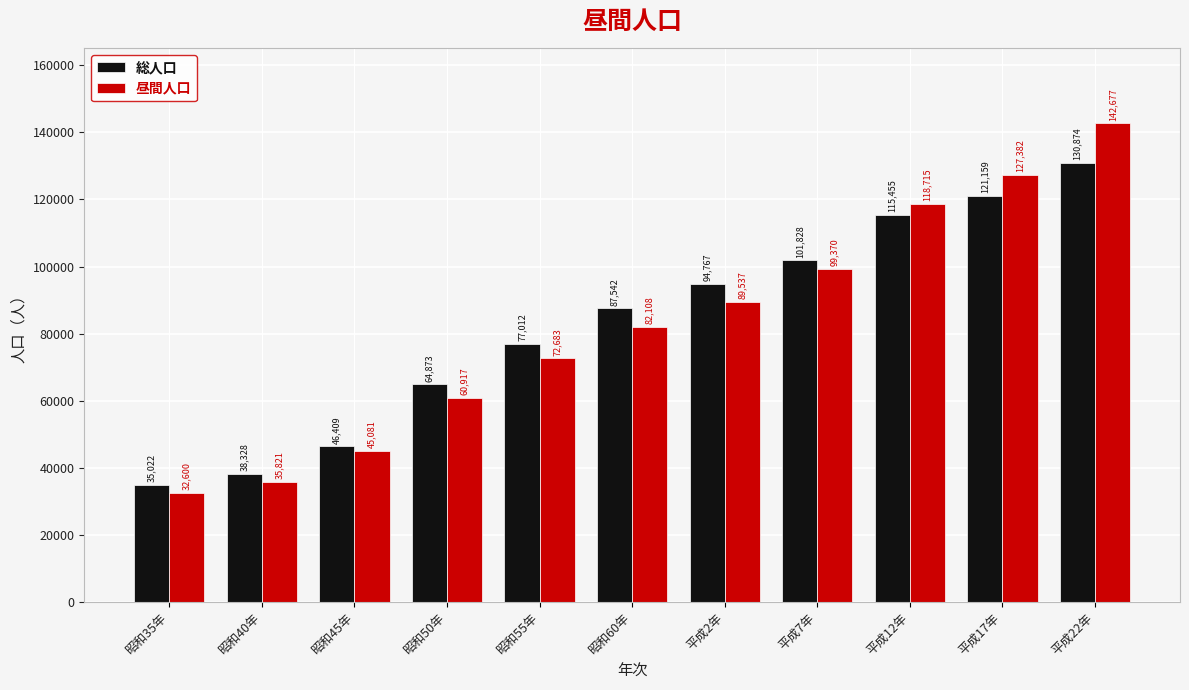

The value of 昼間人口 at 平成22年 is 142677. True or false?

True